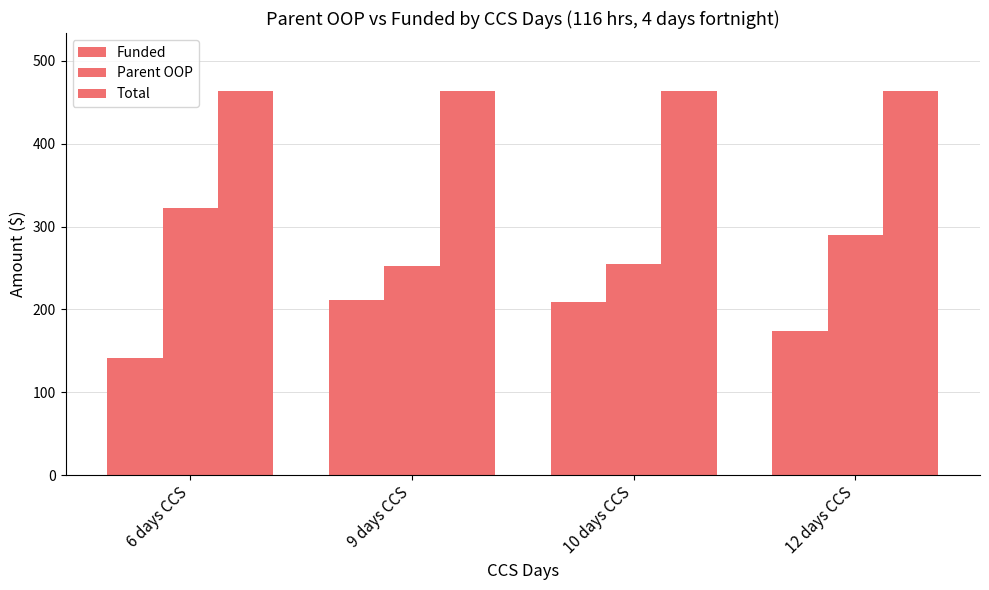

Count the number of categories in the chart.

4